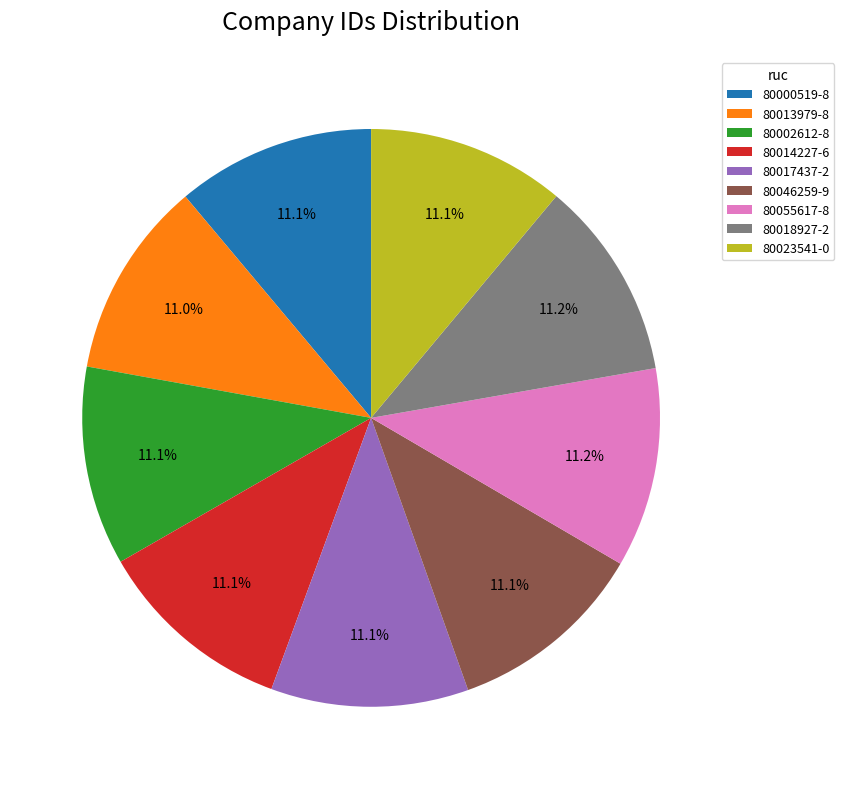

Combined, do 80046259-9 and 80013979-8 account for over 50%?

No